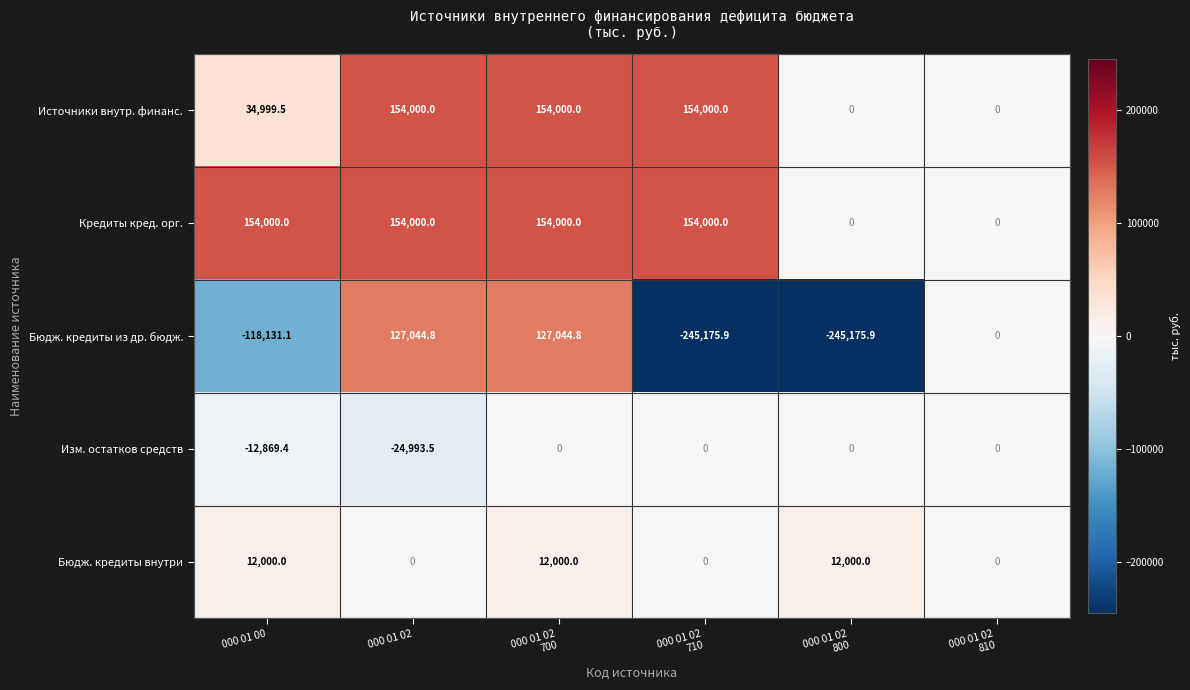

Is it true that Изм. остатков средств equals -16340.1 at 000 01 02?

False